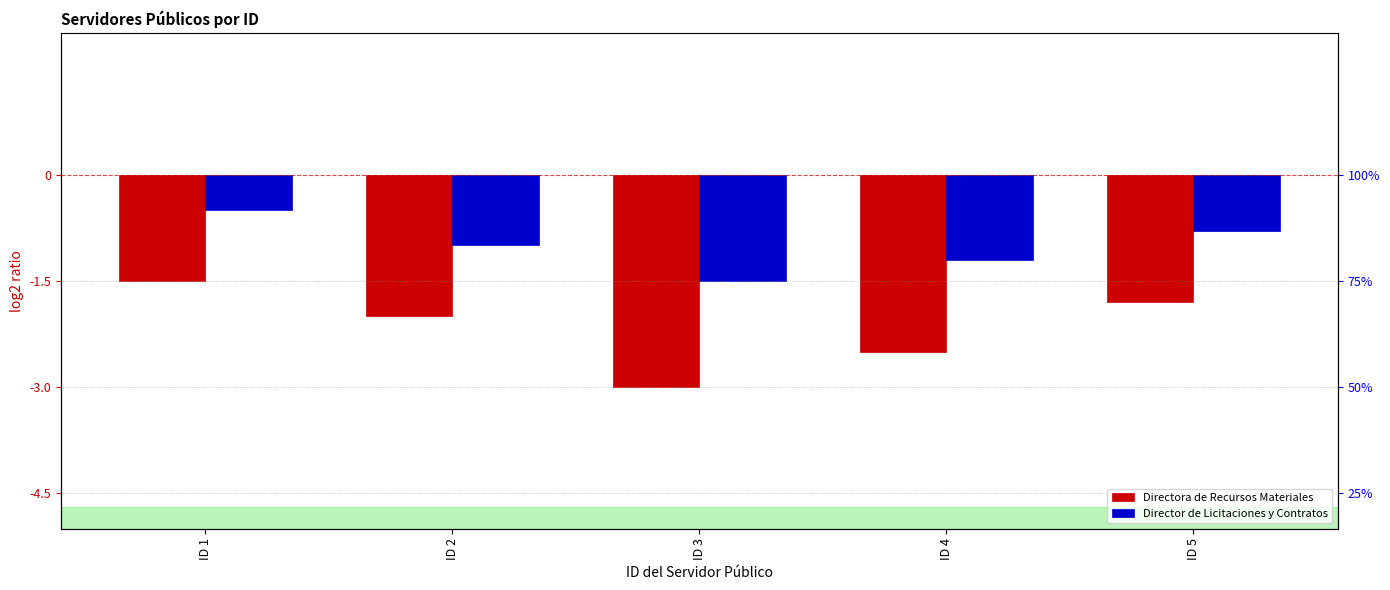

At which category is the sum across all series the highest?

ID 1